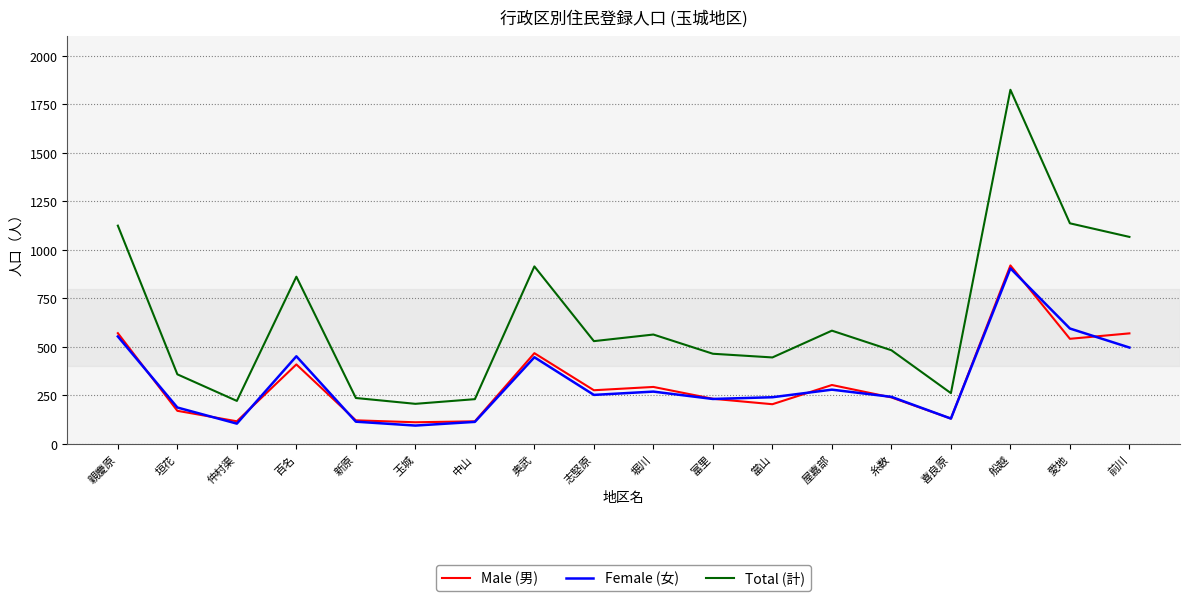

How many interior local peaks does the Total (計) series have?

5